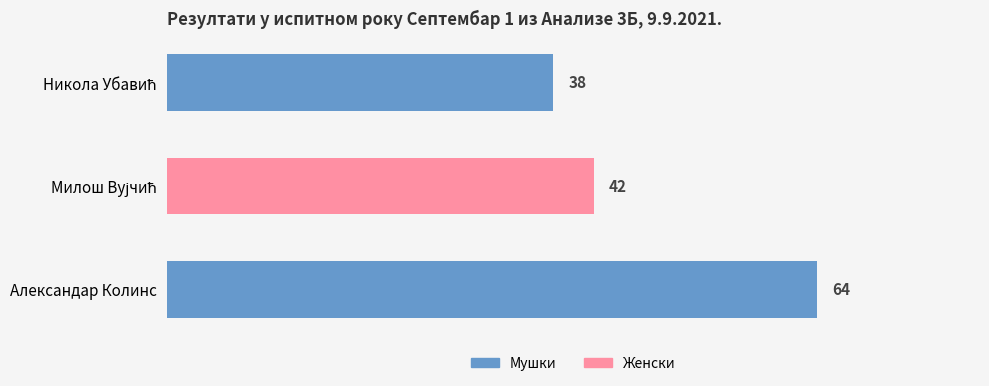

Is it true that the value at Александар Колинс is 64?

True